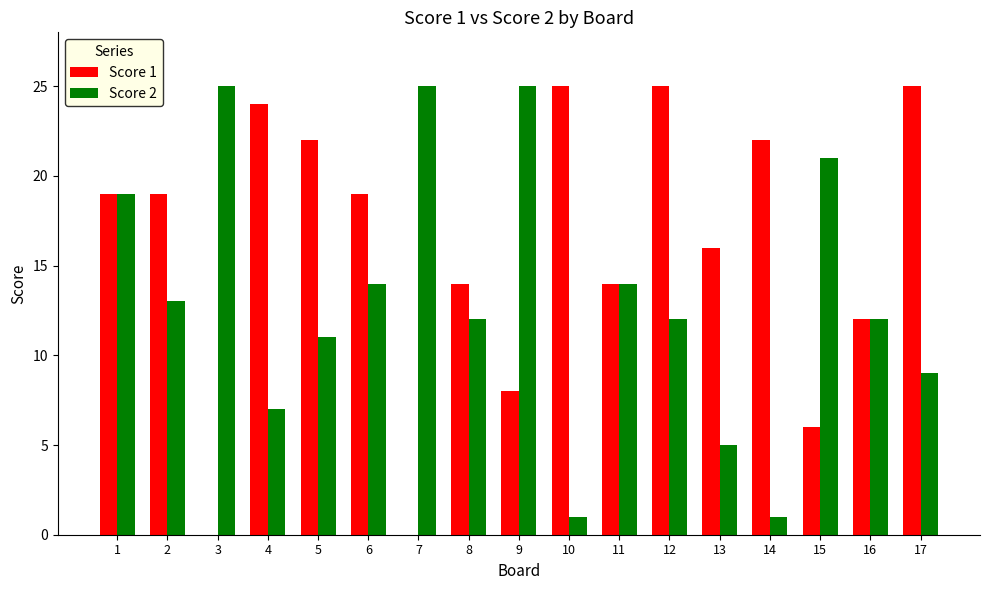

Reading left to right, extract all data points from this chart.

Score 1: 1=19	2=19	3=0	4=24	5=22	6=19	7=0	8=14	9=8	10=25	11=14	12=25	13=16	14=22	15=6	16=12	17=25
Score 2: 1=19	2=13	3=25	4=7	5=11	6=14	7=25	8=12	9=25	10=1	11=14	12=12	13=5	14=1	15=21	16=12	17=9